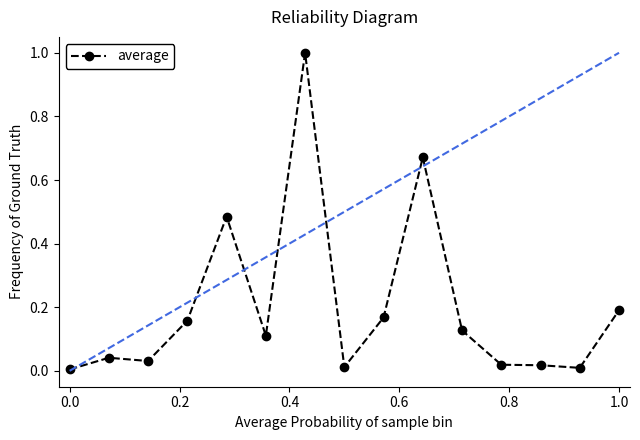

True or false: there are more than 0 points higher than both neighbors.

True